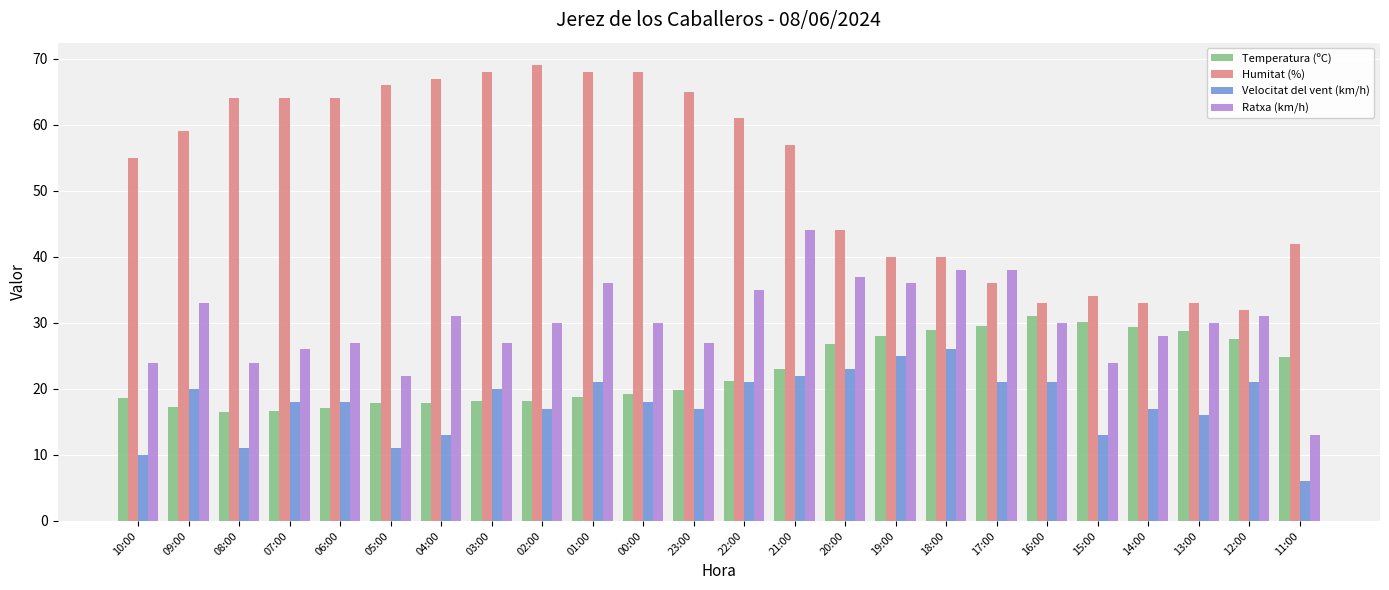

Is it true that Humitat (%) equals 8.1 at 18:00?

False